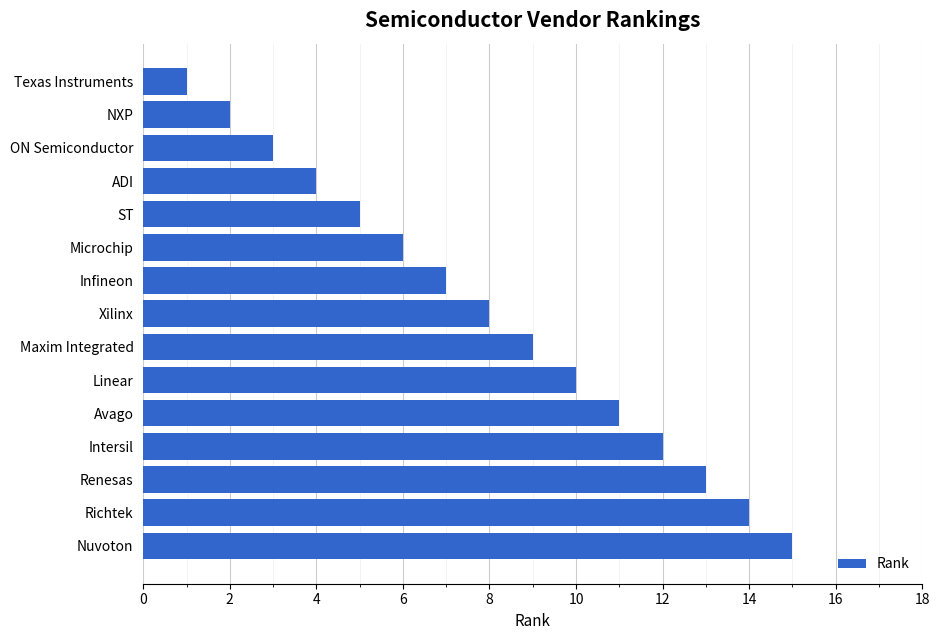

Between Nuvoton and NXP, which is larger?

Nuvoton